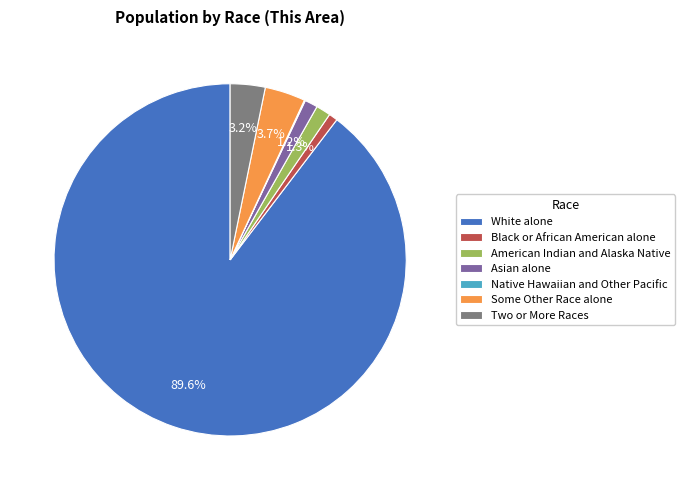

Is White alone the majority of the pie?

Yes